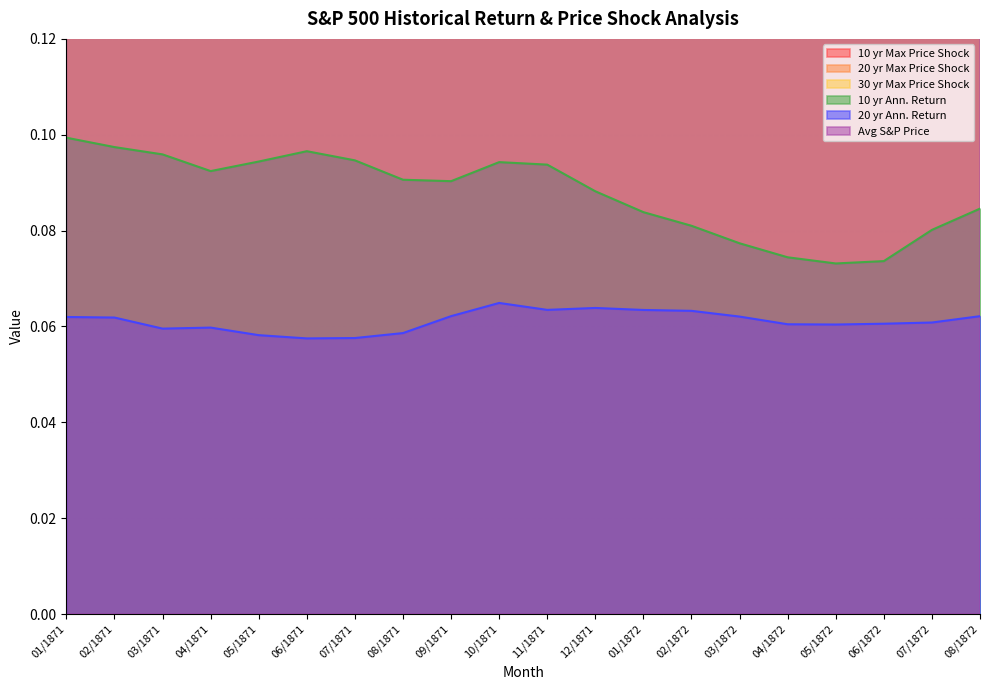

The 10 yr Ann. Return series shows 0.1 at 08/1872. True or false?

True